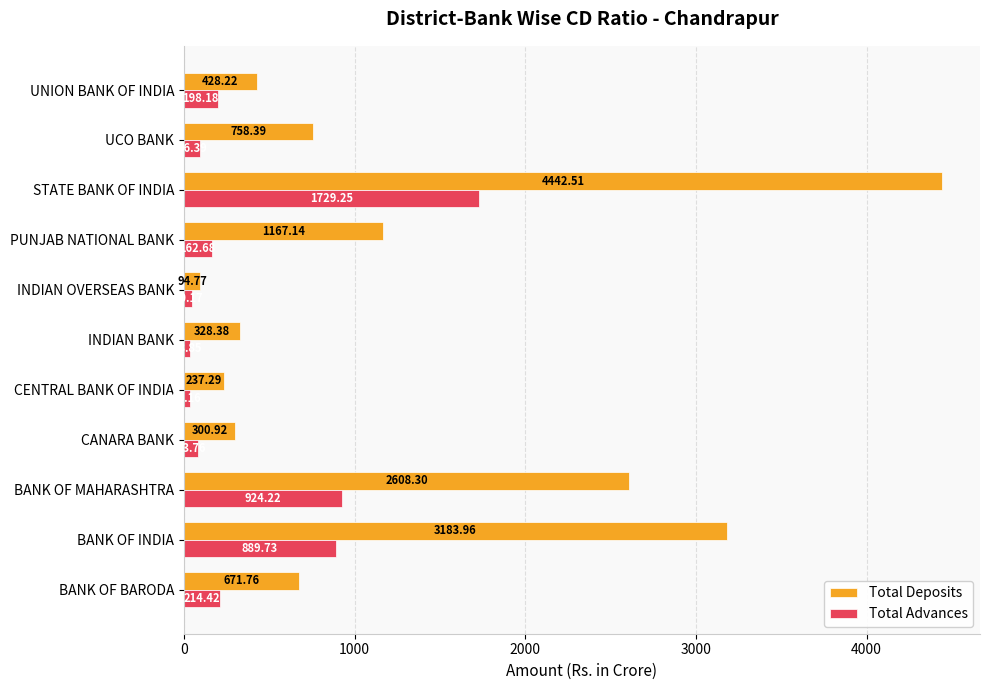

At which label does Total Advances reach its peak?

STATE BANK OF INDIA